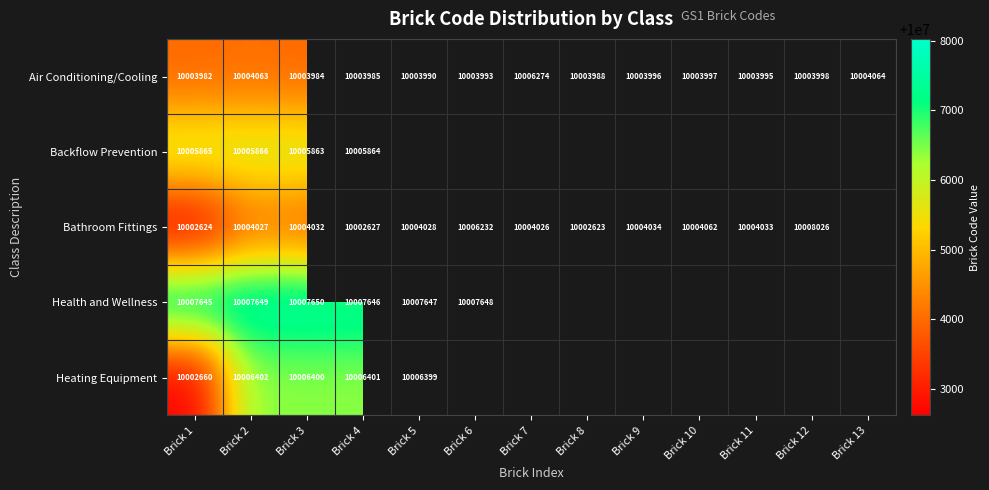

What is the difference between the highest and lowest values at Brick 1?

5021